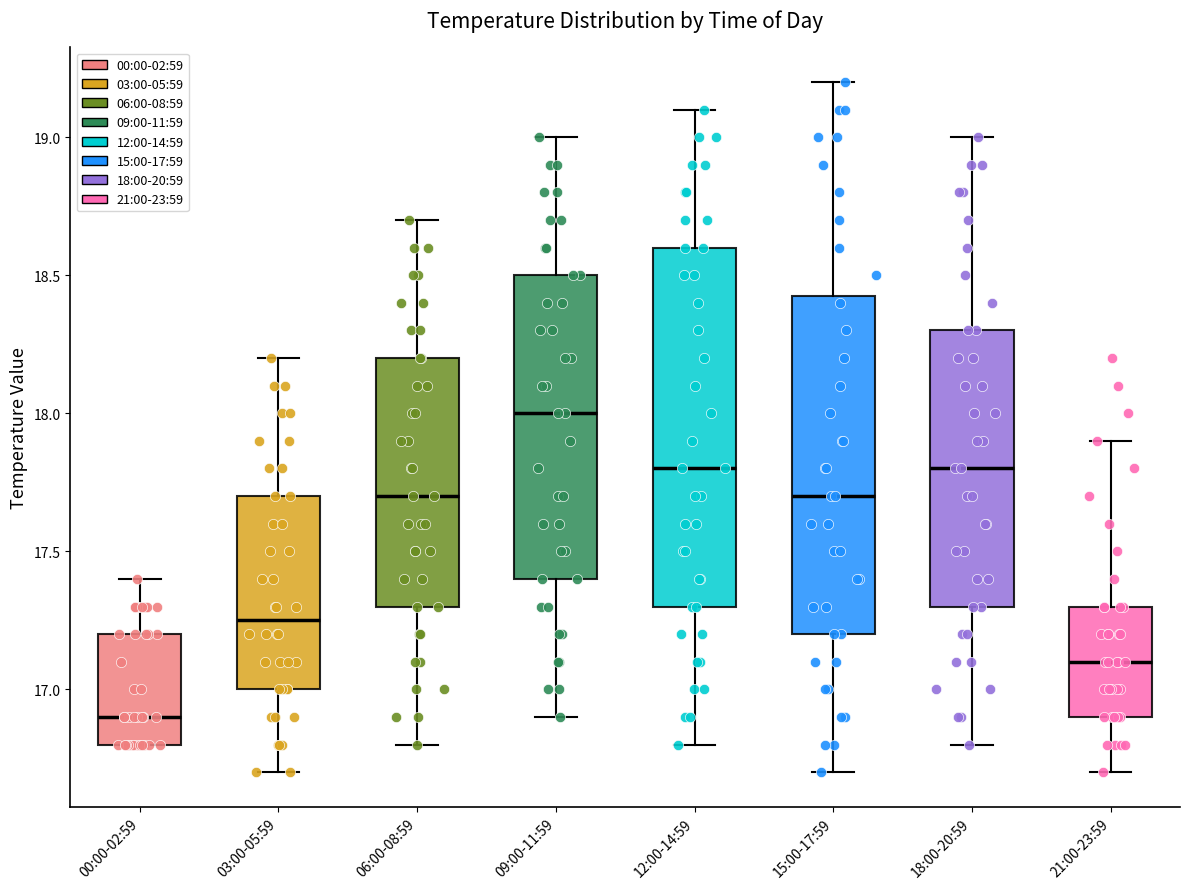

Reading left to right, read every box against the y-axis: the position of its median line, the range the box covers, and the ends of its whiskers. The values are not printed on the chart, so give them approximately, as read against the axis.

00:00-02:59: median 16.90, box 16.80 to 17.20, whiskers 16.80 to 17.40
03:00-05:59: median 17.25, box 17.00 to 17.70, whiskers 16.70 to 18.20
06:00-08:59: median 17.70, box 17.30 to 18.20, whiskers 16.80 to 18.70
09:00-11:59: median 18.00, box 17.40 to 18.50, whiskers 16.90 to 19.00
12:00-14:59: median 17.80, box 17.30 to 18.60, whiskers 16.80 to 19.10
15:00-17:59: median 17.70, box 17.20 to 18.45, whiskers 16.70 to 19.20
18:00-20:59: median 17.80, box 17.30 to 18.30, whiskers 16.80 to 19.00
21:00-23:59: median 17.10, box 16.90 to 17.30, whiskers 16.70 to 17.90